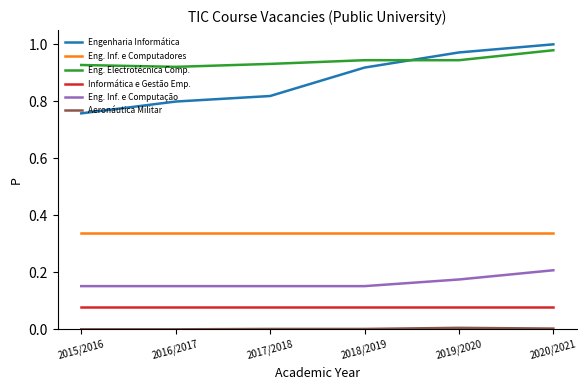

Which series has the largest total across all categories?

Eng. Electrotécnica Comp.